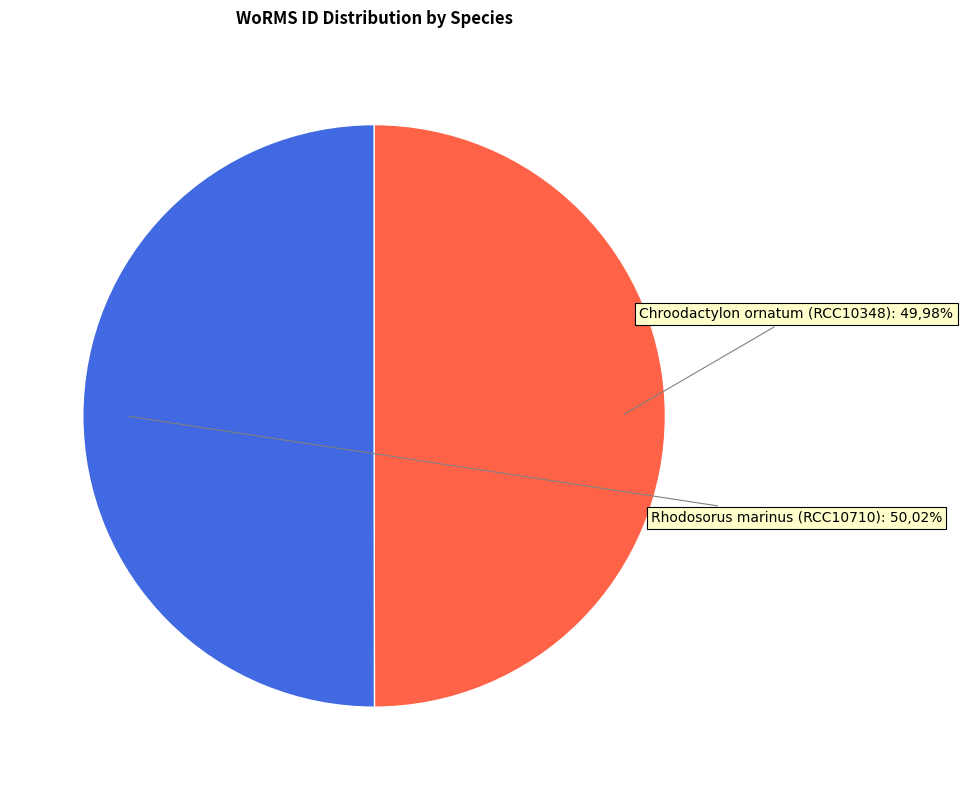

Between Chroodactylon ornatum (RCC10348) and Rhodosorus marinus (RCC10710), which is larger?

Rhodosorus marinus (RCC10710)